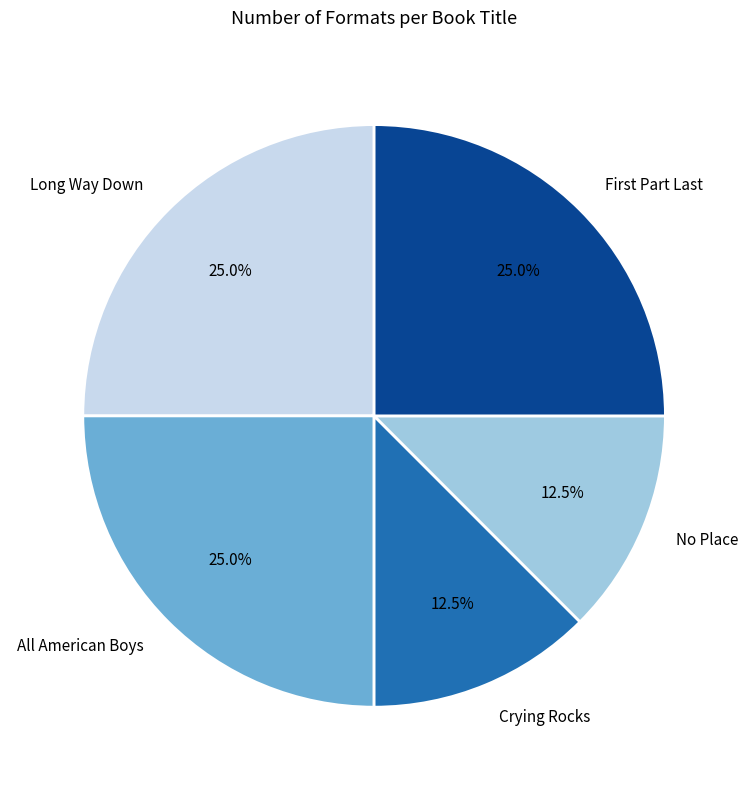

How much of the chart is everything except Crying Rocks?

87.5%